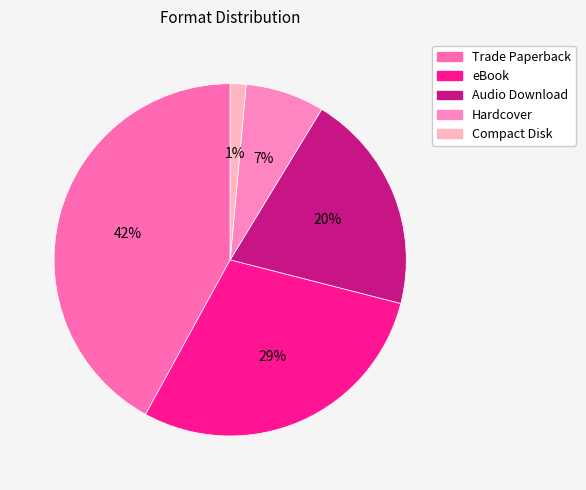

Is Hardcover the majority of the pie?

No